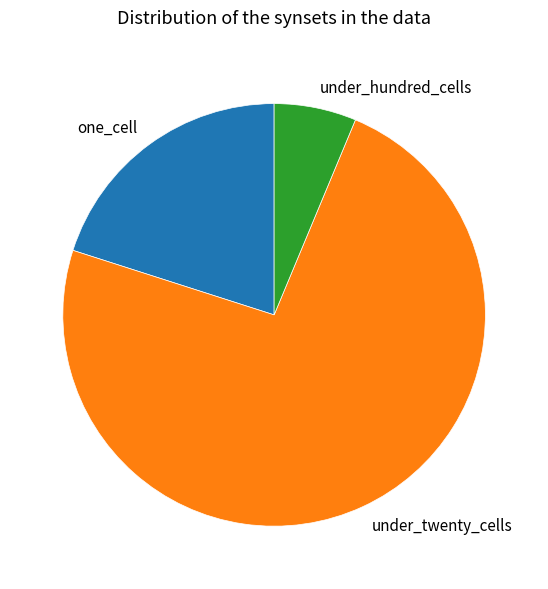

Rank the categories by value from highest to lowest.

under_twenty_cells, one_cell, under_hundred_cells